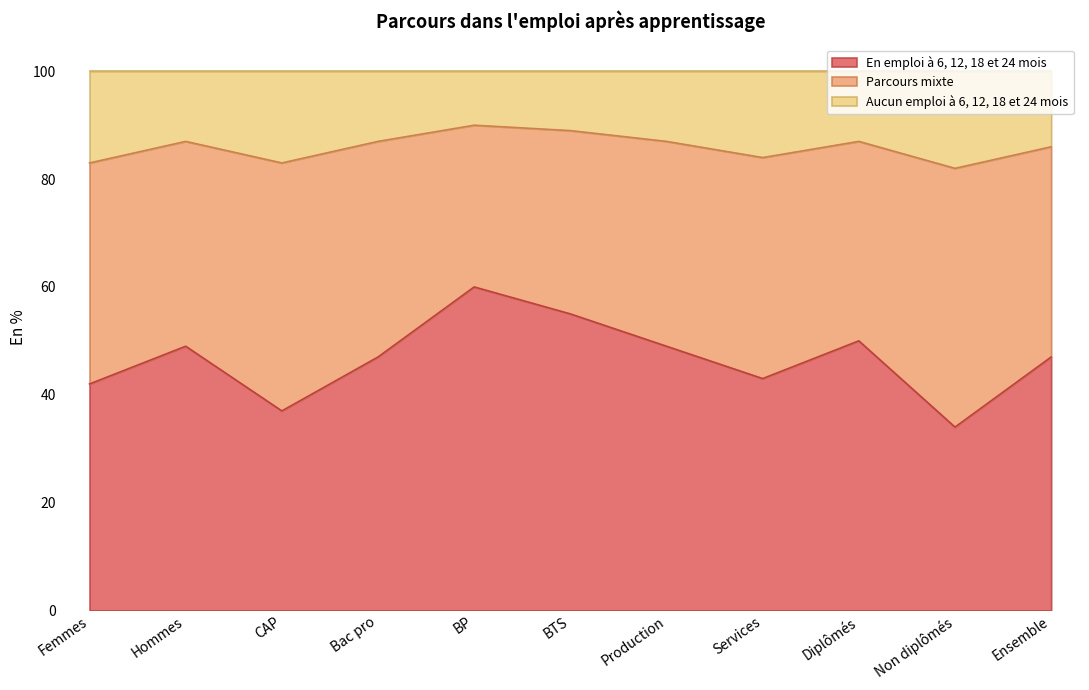

True or false: Aucun emploi à 6, 12, 18 et 24 mois has more than 1 points higher than both neighbors.

True